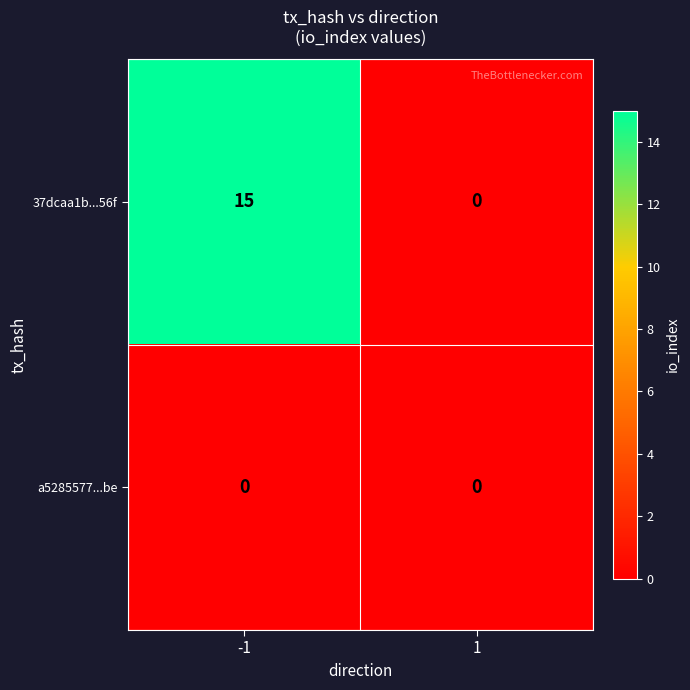

At which category is the sum across all series the highest?

-1